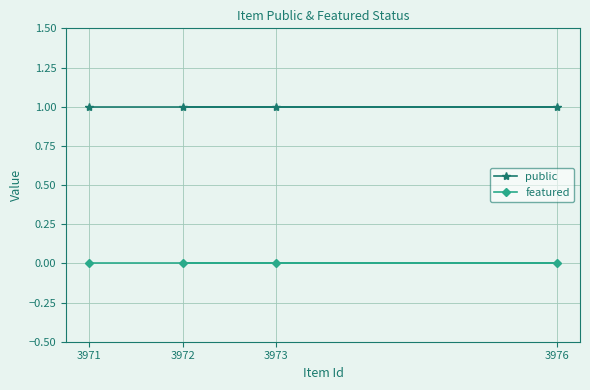

What are all the series names shown in the legend?

public, featured